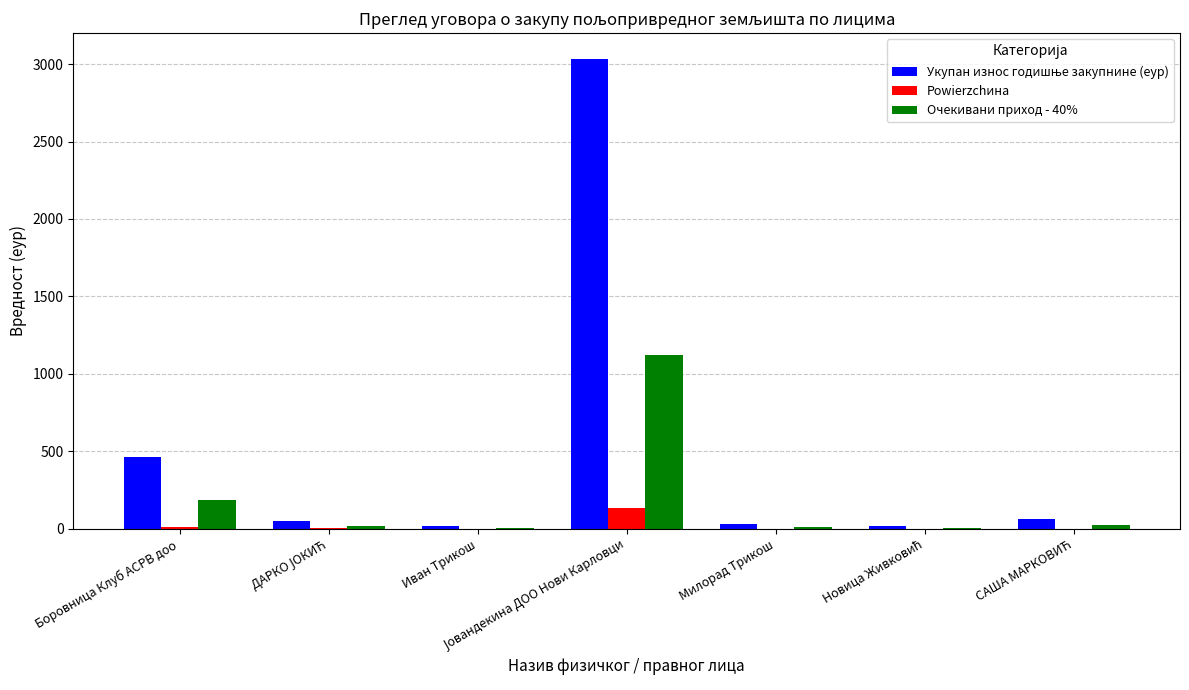

What is the highest value of the Очекивани приход - 40% series?

1121.3